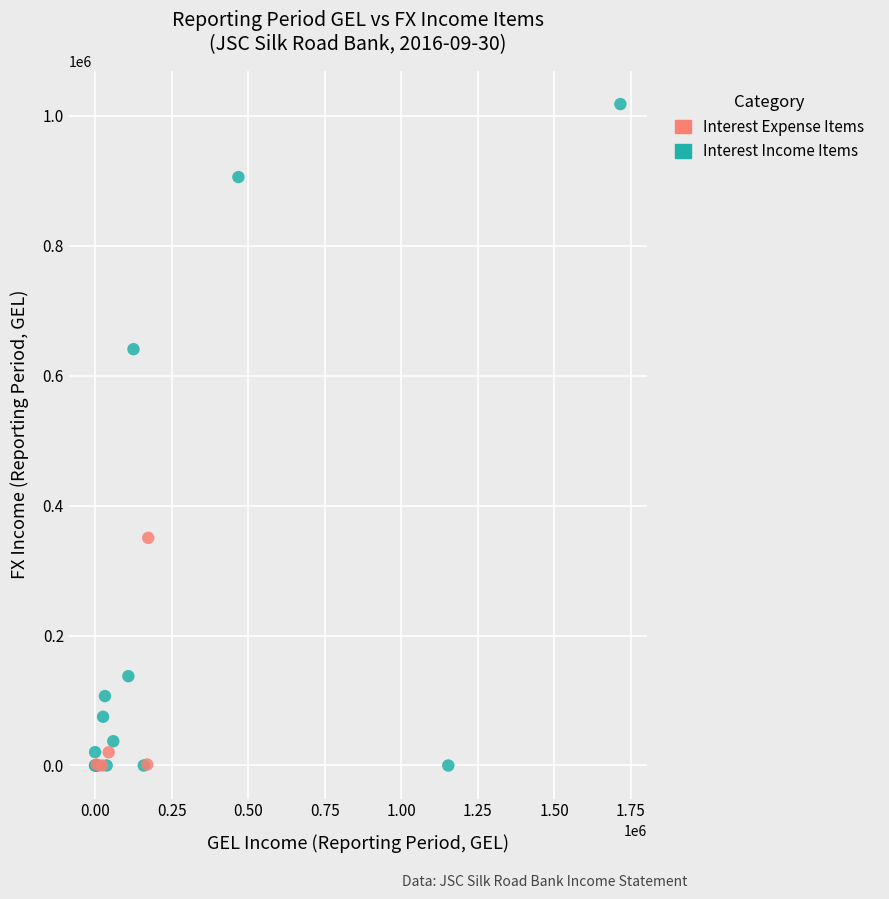

Which series reaches the maximum Y coordinate?

Interest Income Items